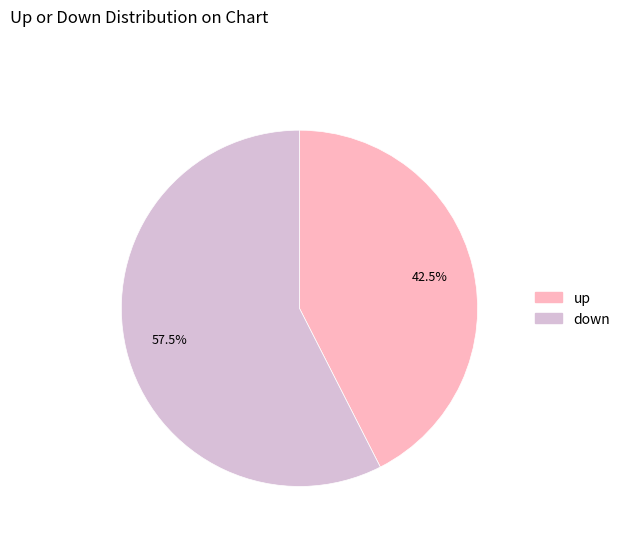

Which slice is the largest?

down